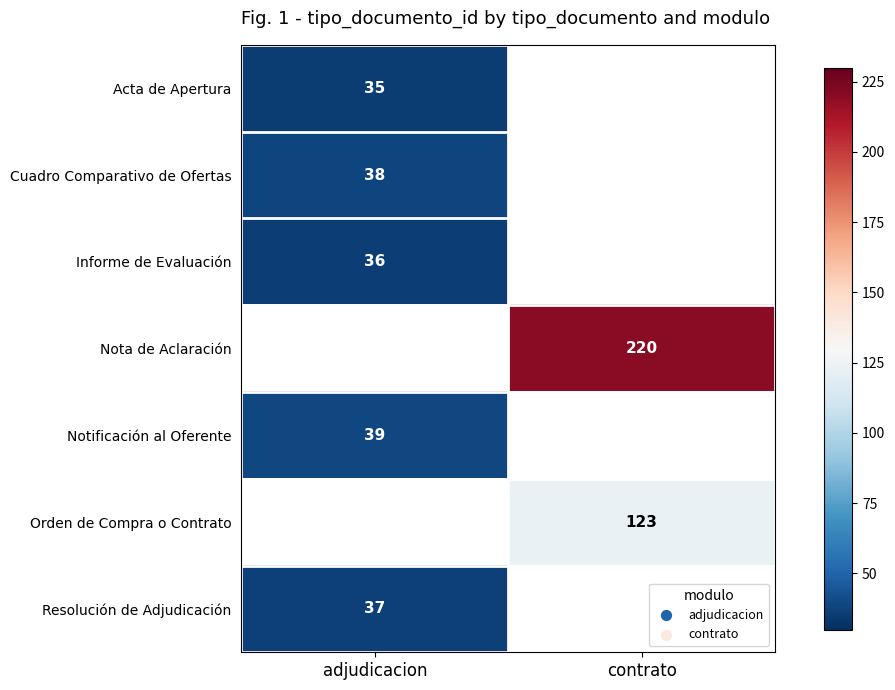

At how many categories does at least one series exceed 54?

1